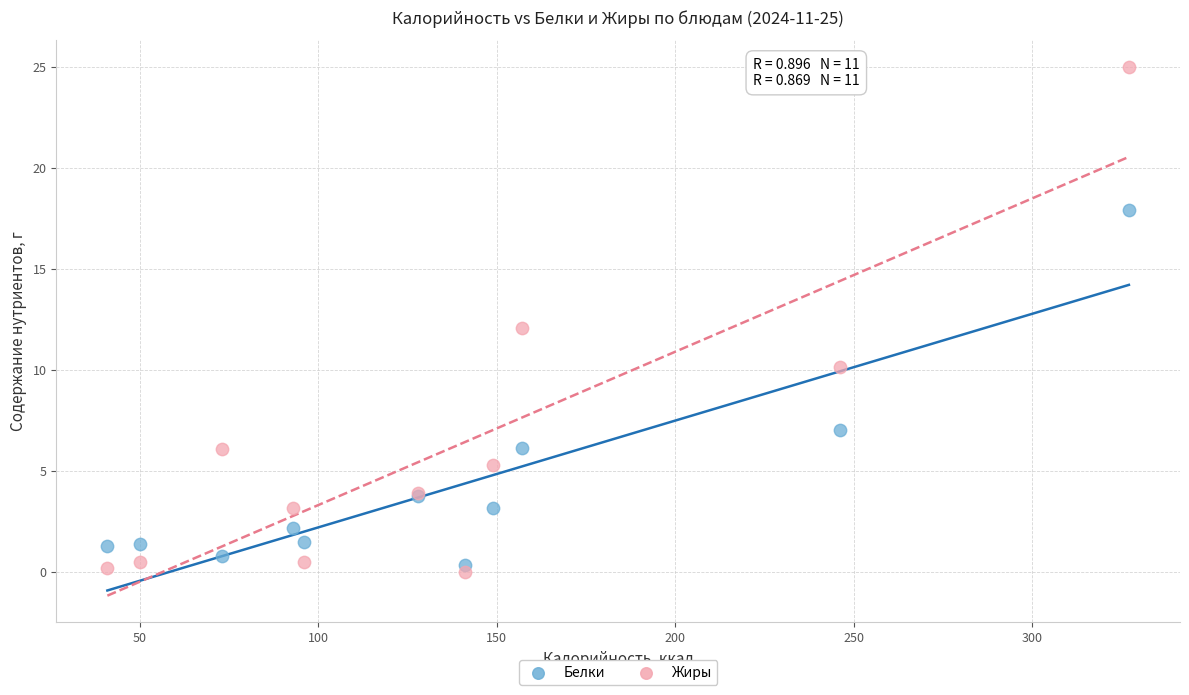

Which series reaches the minimum Y coordinate?

Жиры